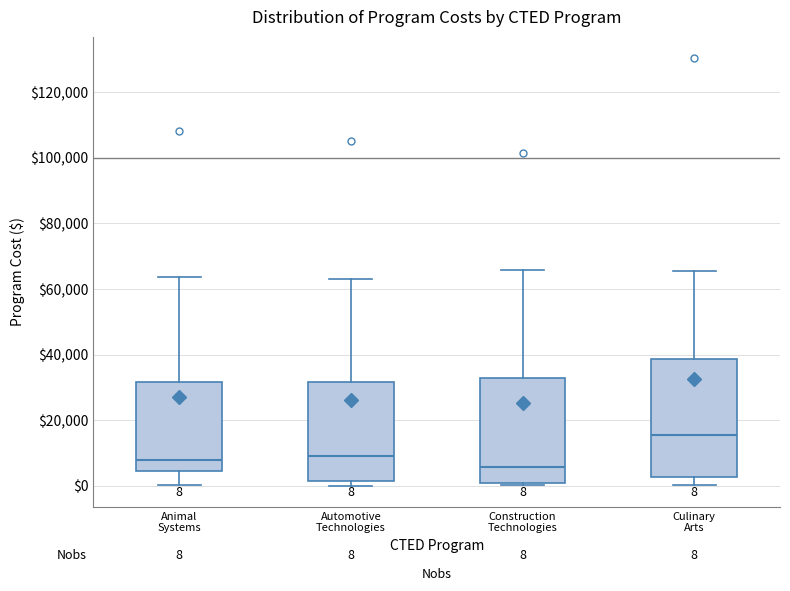

Which box is the tallest, from its lower edge to its upper edge?

Culinary Arts